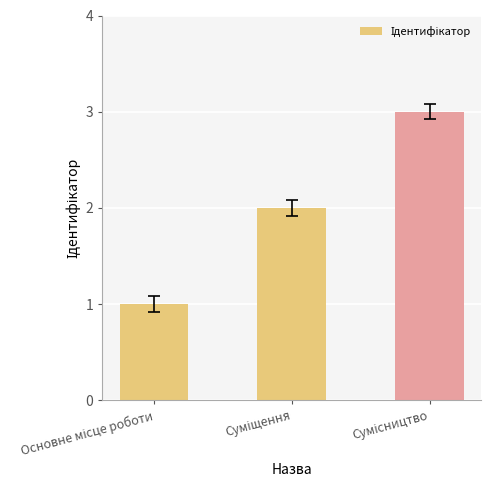

What is the average value?

2